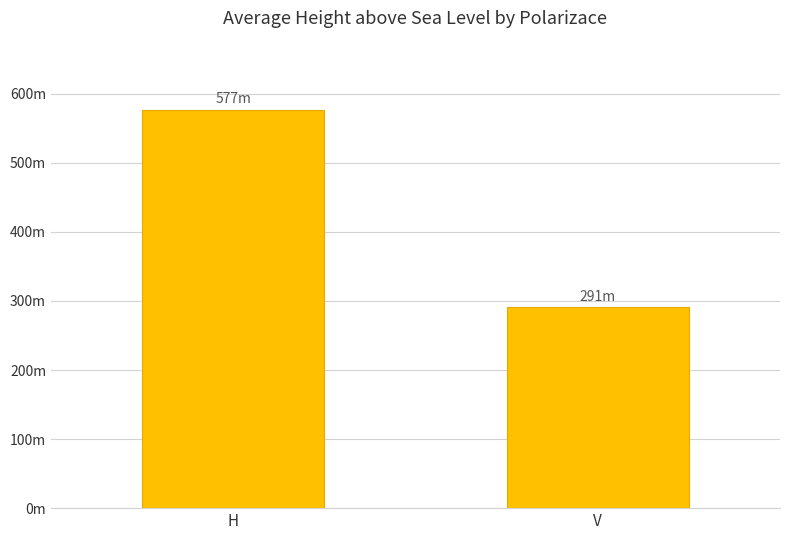

What is the difference between the maximum and minimum values?

286